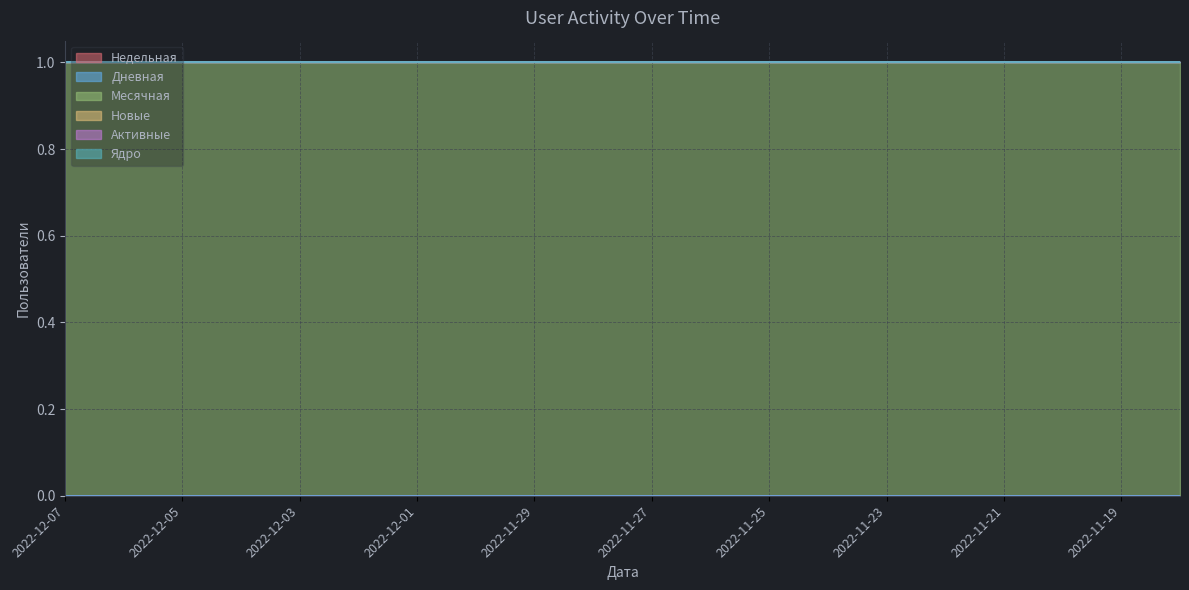

Reading left to right, what are all the values shown in this chart?

Недельная: 2022-12-07=0	2022-12-06=0	2022-12-05=0	2022-12-04=0	2022-12-03=0	2022-12-02=0	2022-12-01=0	2022-11-30=0	2022-11-29=0	2022-11-28=0	2022-11-27=0	2022-11-26=0	2022-11-25=0	2022-11-24=0	2022-11-23=0	2022-11-22=0	2022-11-21=0	2022-11-20=0	2022-11-19=0	2022-11-18=0
Дневная: 2022-12-07=0	2022-12-06=0	2022-12-05=0	2022-12-04=0	2022-12-03=0	2022-12-02=0	2022-12-01=0	2022-11-30=0	2022-11-29=0	2022-11-28=0	2022-11-27=0	2022-11-26=0	2022-11-25=0	2022-11-24=0	2022-11-23=0	2022-11-22=0	2022-11-21=0	2022-11-20=0	2022-11-19=0	2022-11-18=0
Месячная: 2022-12-07=1	2022-12-06=1	2022-12-05=1	2022-12-04=1	2022-12-03=1	2022-12-02=1	2022-12-01=1	2022-11-30=1	2022-11-29=1	2022-11-28=1	2022-11-27=1	2022-11-26=1	2022-11-25=1	2022-11-24=1	2022-11-23=1	2022-11-22=1	2022-11-21=1	2022-11-20=1	2022-11-19=1	2022-11-18=1
Новые: 2022-12-07=0	2022-12-06=0	2022-12-05=0	2022-12-04=0	2022-12-03=0	2022-12-02=0	2022-12-01=0	2022-11-30=0	2022-11-29=0	2022-11-28=0	2022-11-27=0	2022-11-26=0	2022-11-25=0	2022-11-24=0	2022-11-23=0	2022-11-22=0	2022-11-21=0	2022-11-20=0	2022-11-19=0	2022-11-18=0
Активные: 2022-12-07=0	2022-12-06=0	2022-12-05=0	2022-12-04=0	2022-12-03=0	2022-12-02=0	2022-12-01=0	2022-11-30=0	2022-11-29=0	2022-11-28=0	2022-11-27=0	2022-11-26=0	2022-11-25=0	2022-11-24=0	2022-11-23=0	2022-11-22=0	2022-11-21=0	2022-11-20=0	2022-11-19=0	2022-11-18=0
Ядро: 2022-12-07=0	2022-12-06=0	2022-12-05=0	2022-12-04=0	2022-12-03=0	2022-12-02=0	2022-12-01=0	2022-11-30=0	2022-11-29=0	2022-11-28=0	2022-11-27=0	2022-11-26=0	2022-11-25=0	2022-11-24=0	2022-11-23=0	2022-11-22=0	2022-11-21=0	2022-11-20=0	2022-11-19=0	2022-11-18=0